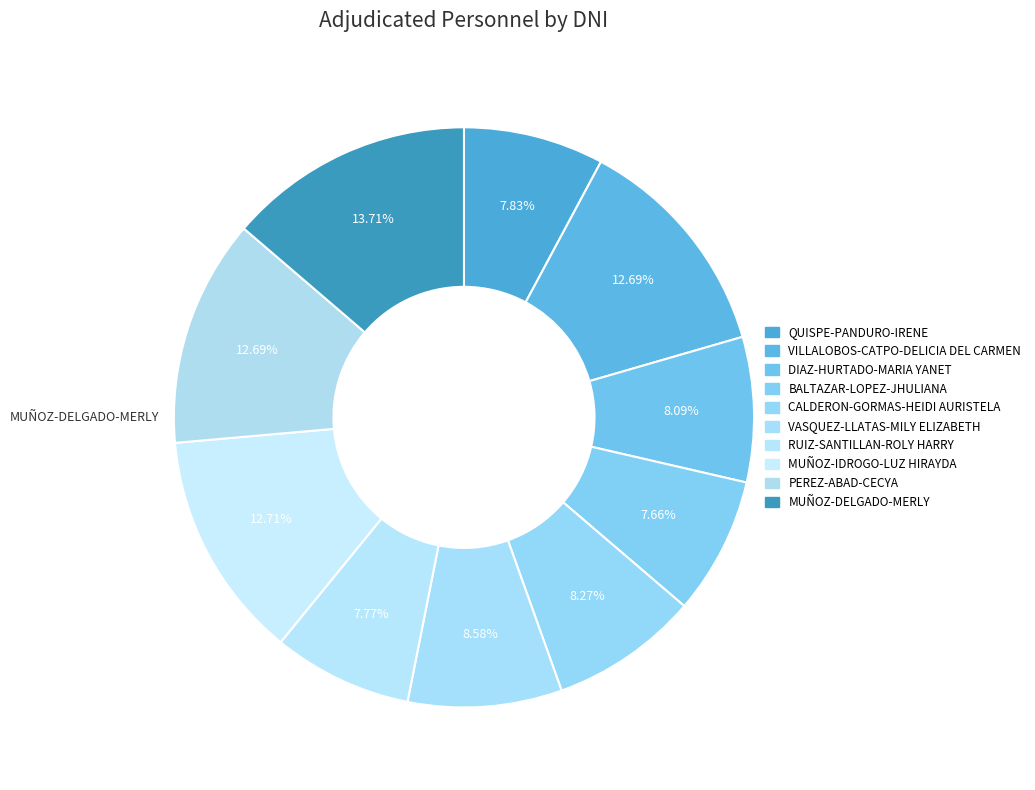

To the nearest percent, what percentage of the pie is MUÑOZ-IDROGO-LUZ HIRAYDA?

13%